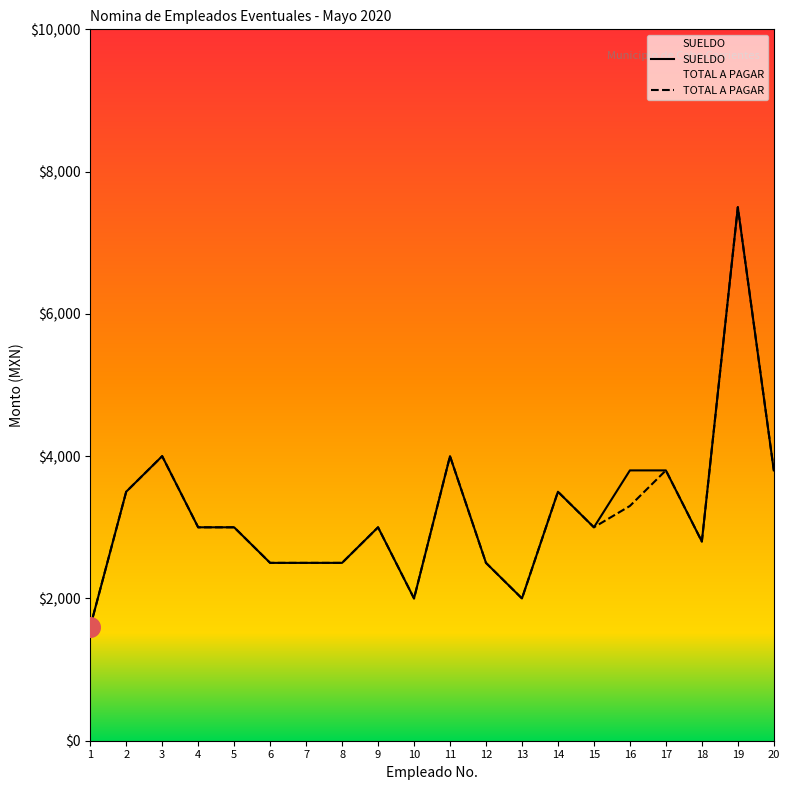

Which series has the widest spread of Y values?

SUELDO